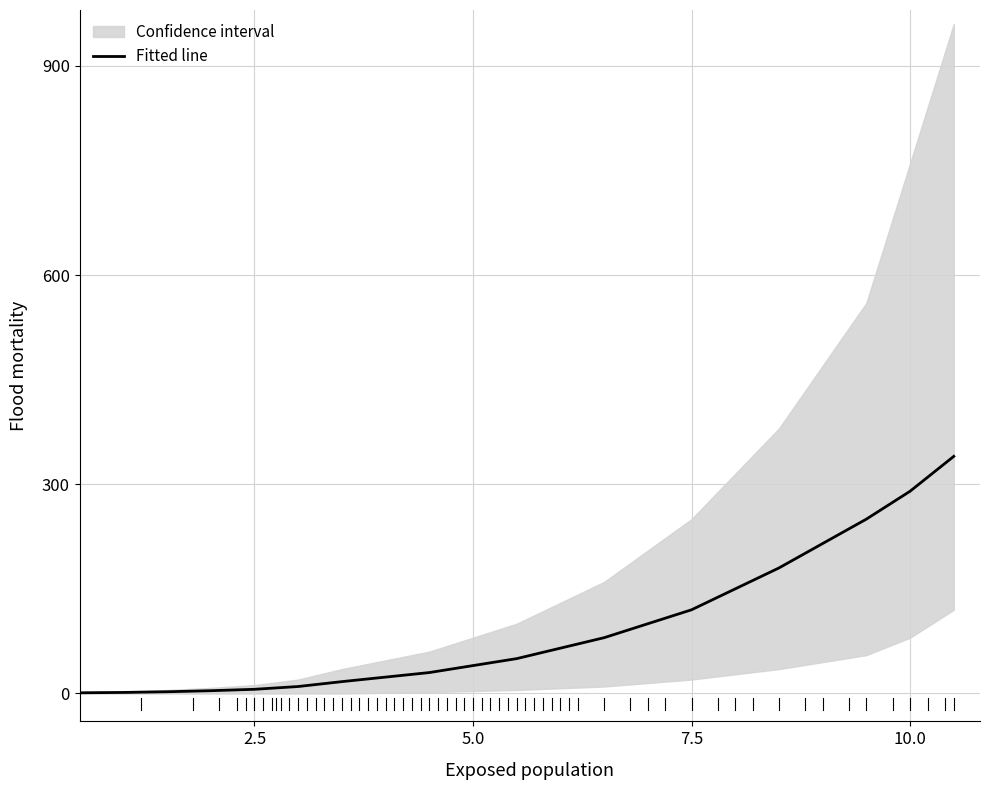

What is the highest value of the Fitted line series?

340.0